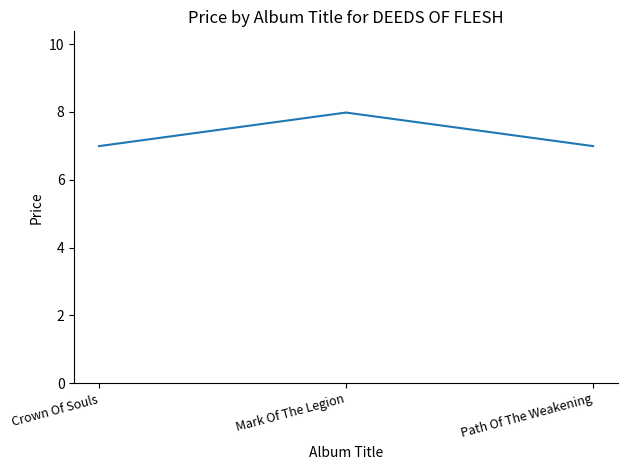

Approximately how many times larger is the value at Path Of The Weakening compared to Crown Of Souls?

1.0